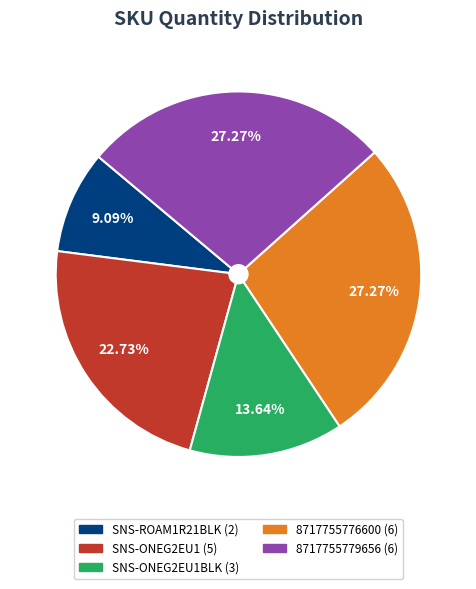

To the nearest percent, what is the difference between the largest and smallest slice percentages?

18%